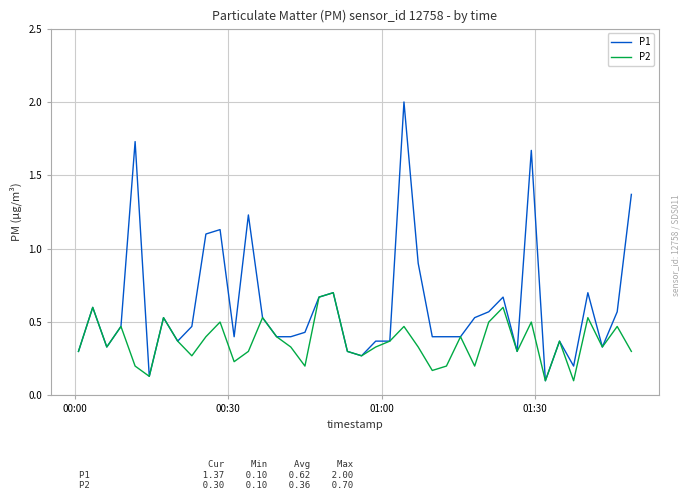

Rank the series by their maximum value, from lowest to highest.

P2, P1